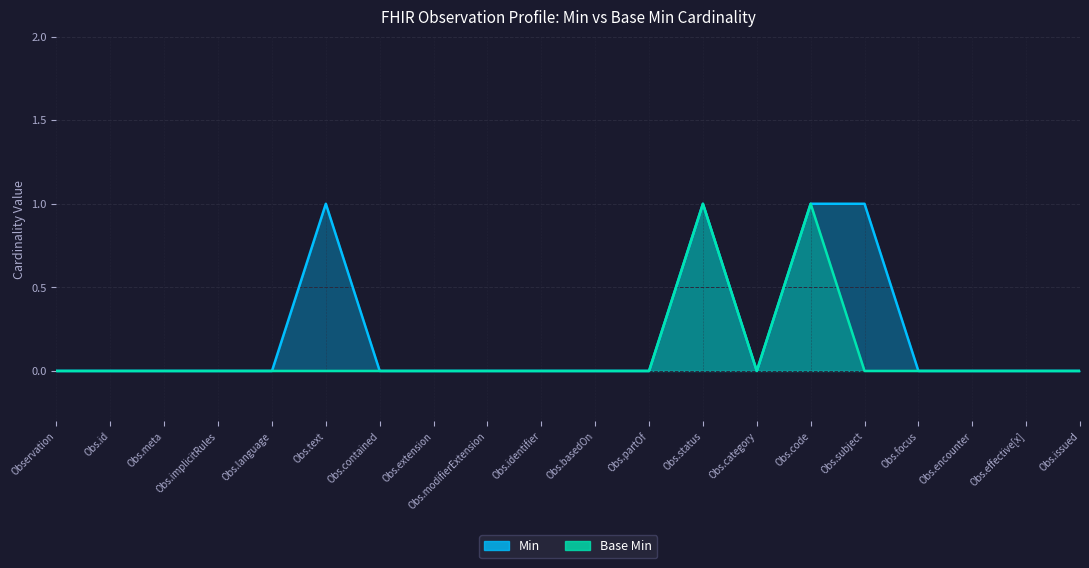

Which series has the largest total across all categories?

Min